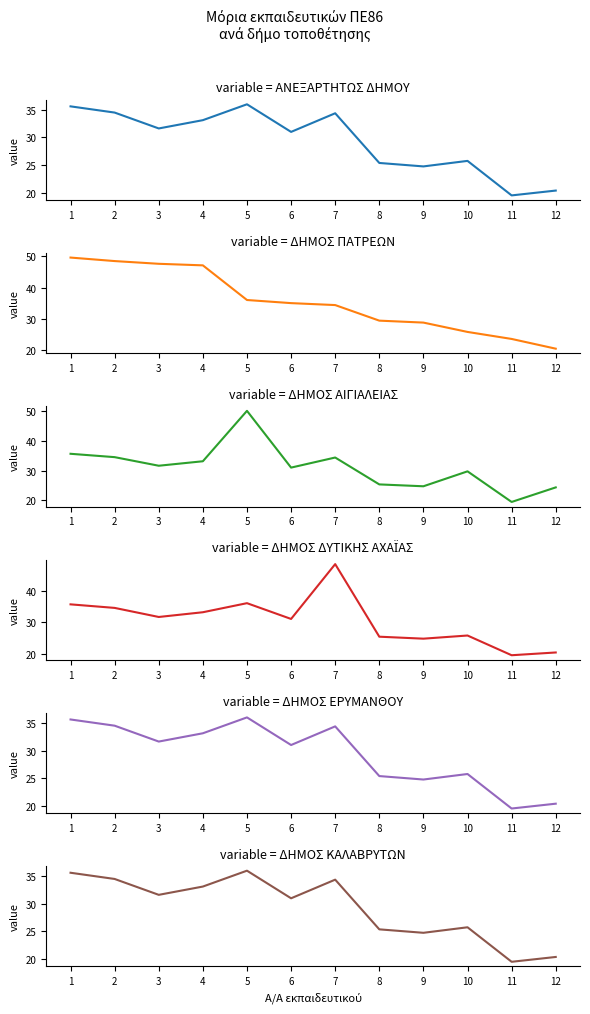

True or false: ΔΗΜΟΣ ΔΥΤΙΚΗΣ ΑΧΑΪΑΣ and ΑΝΕΞΑΡΤΗΤΩΣ ΔΗΜΟΥ cross at least once.

False